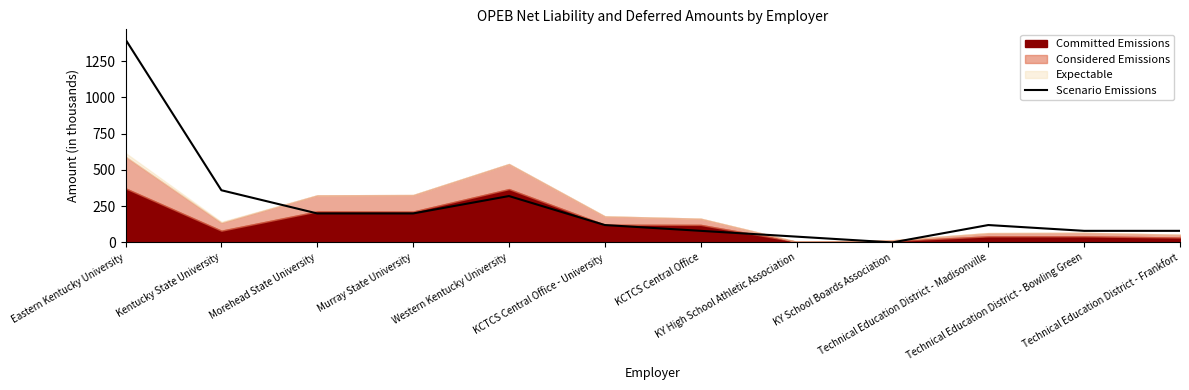

What is the maximum value shown in the chart?

1400